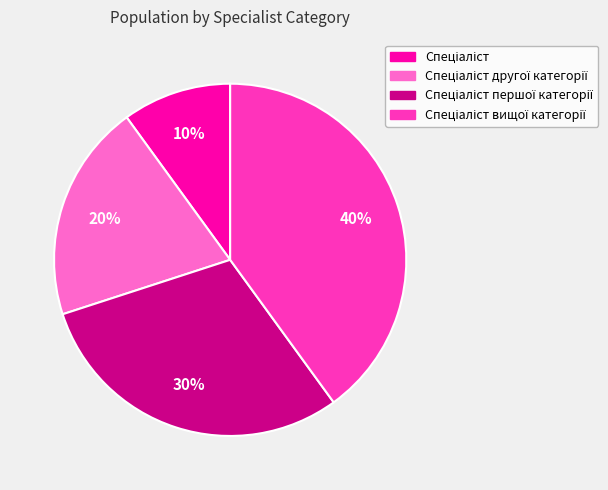

Is there any slice that represents more than half of the pie?

No